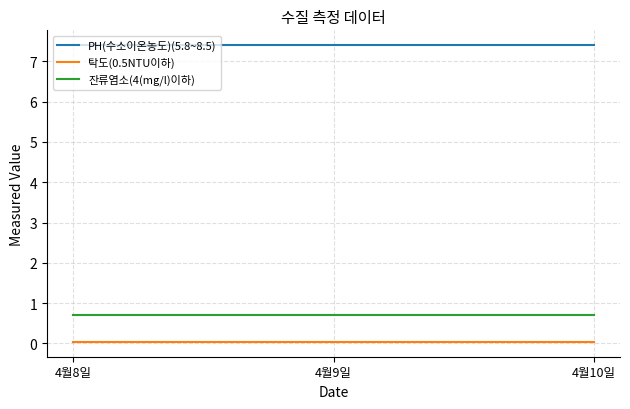

Rank the series by their maximum value, from highest to lowest.

PH(수소이온농도)(5.8~8.5), 잔류염소(4(mg/l)이하), 탁도(0.5NTU이하)